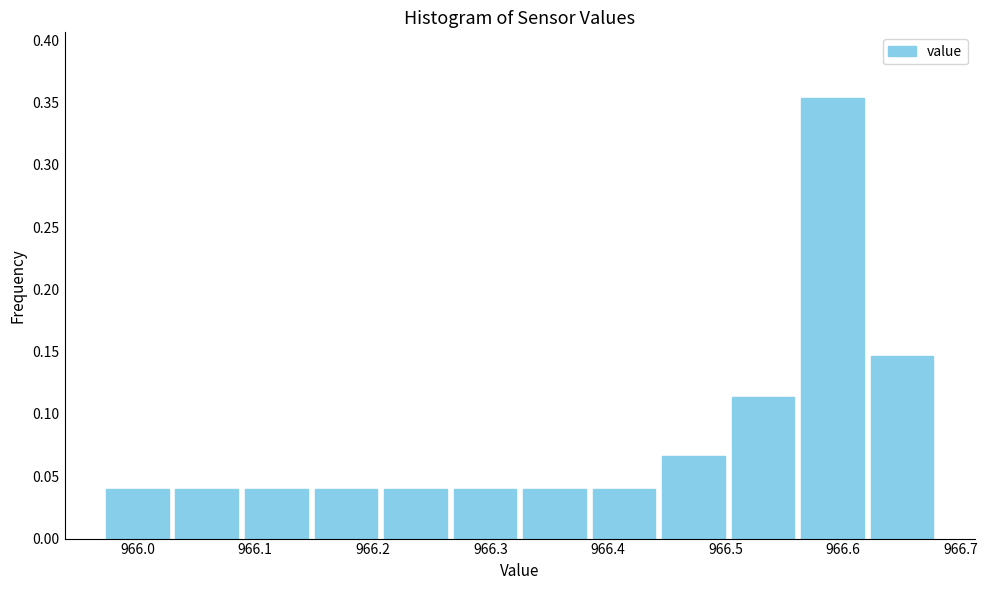

Reading left to right, transcribe this chart: for each bar, give the range it covers on the x-axis and its height. Neither the bar edges nor the heights are printed on the chart, so give them approximately, as read against the axes.

965.97 to 966.03: 0.040
966.03 to 966.09: 0.040
966.09 to 966.15: 0.040
966.15 to 966.21: 0.040
966.21 to 966.27: 0.040
966.27 to 966.33: 0.040
966.33 to 966.38: 0.040
966.38 to 966.44: 0.040
966.44 to 966.50: 0.065
966.50 to 966.56: 0.115
966.56 to 966.62: 0.355
966.62 to 966.68: 0.145